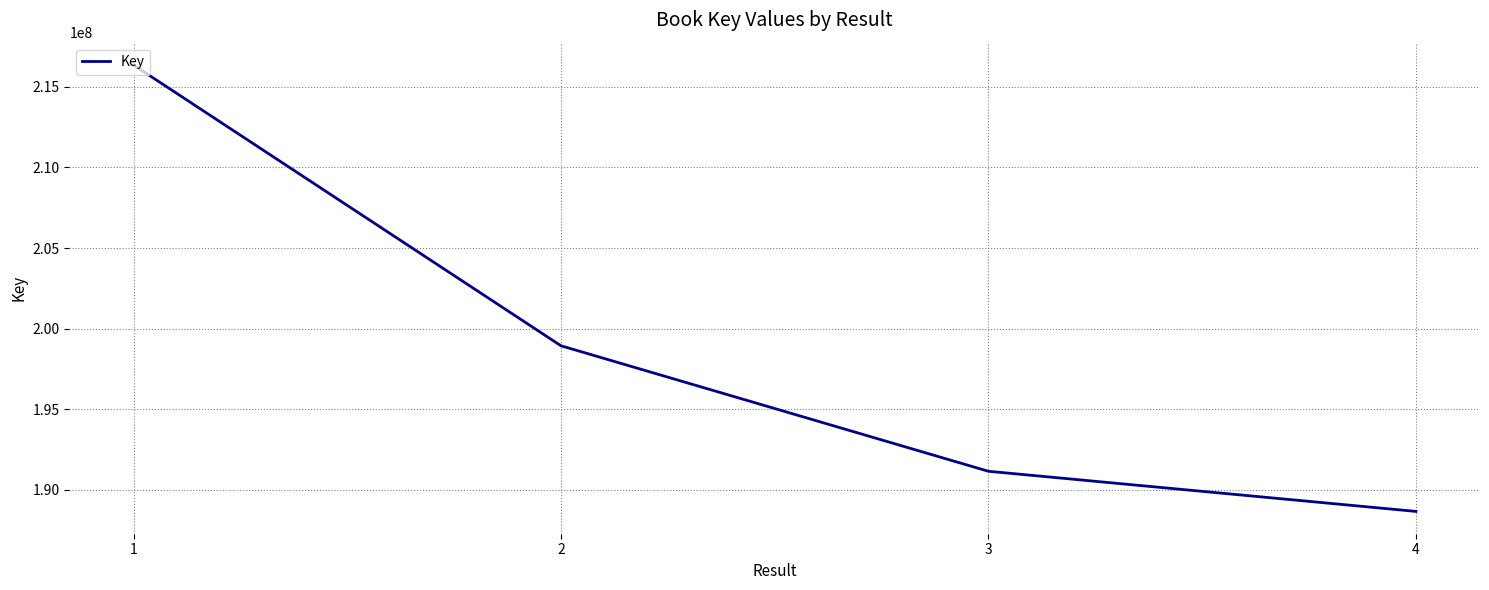

True or false: the data shows 325887062 at 1.

False